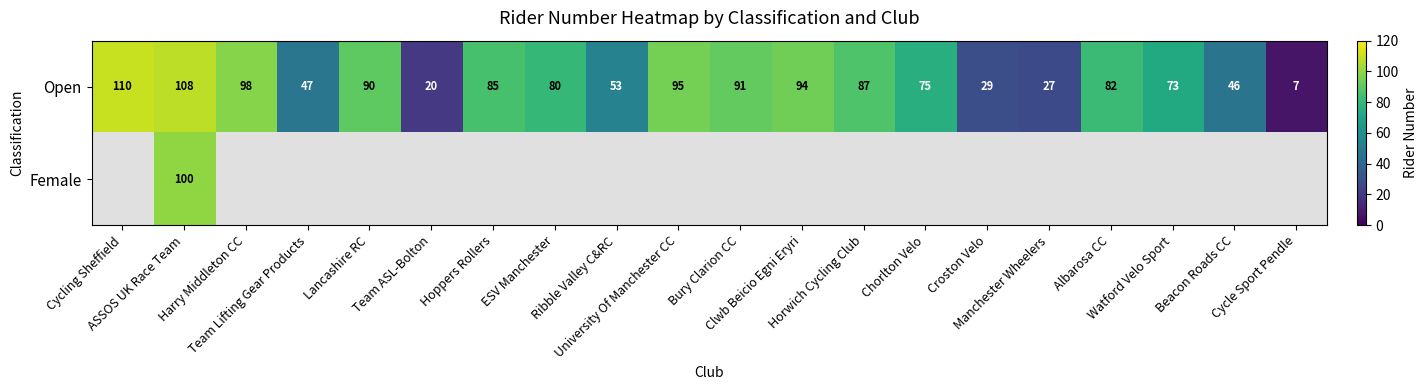

What is the average value of the Open series?

70